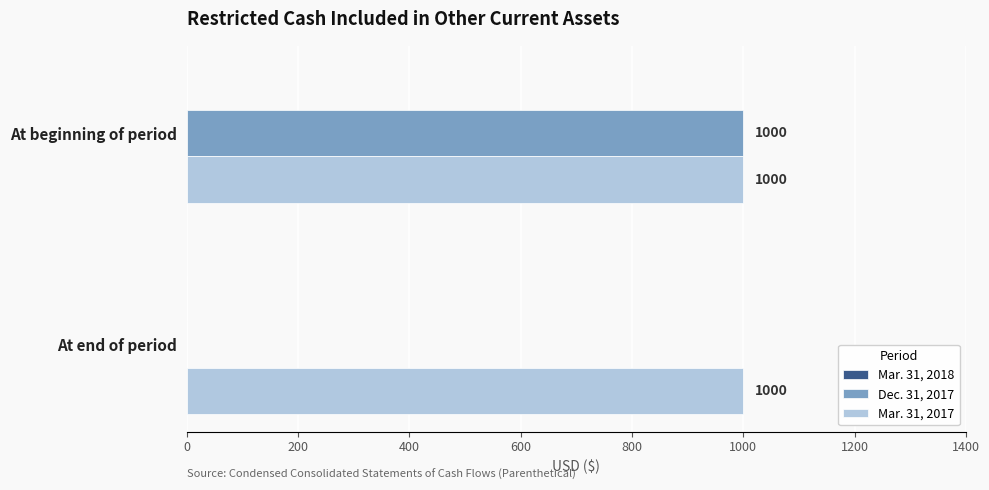

Which series changed the most between At beginning of period and At end of period?

Dec. 31, 2017